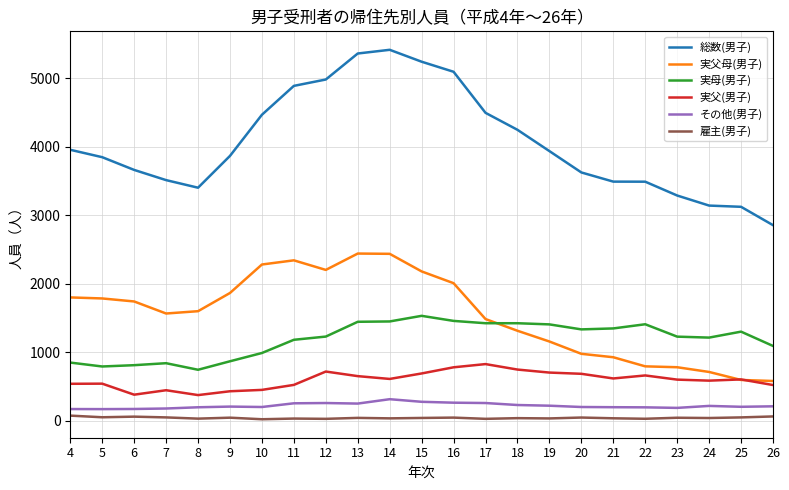

True or false: 実母(男子) and その他(男子) intersect in this chart.

False